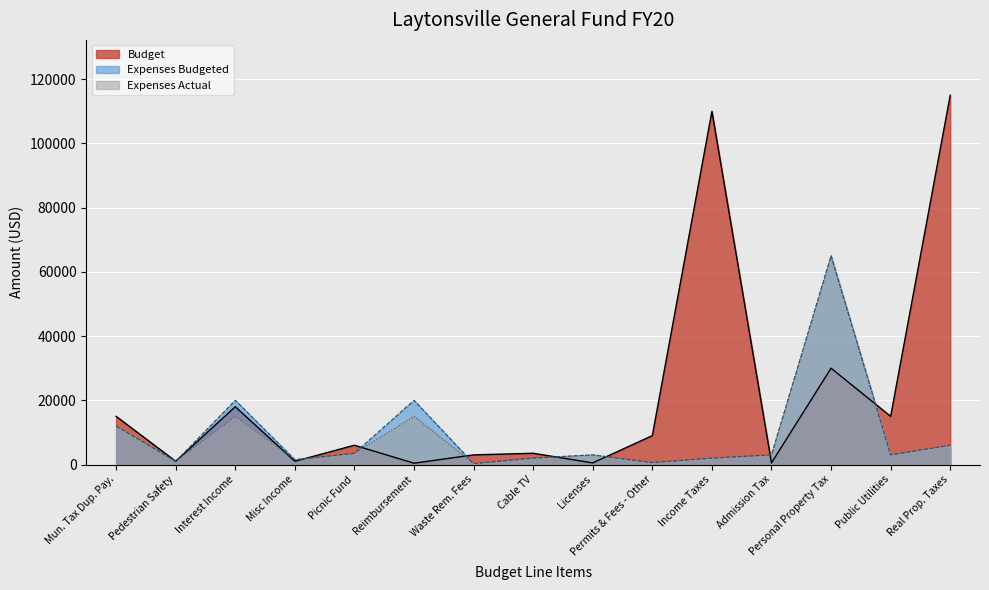

At which category is the sum across all series the highest?

Personal Property Tax